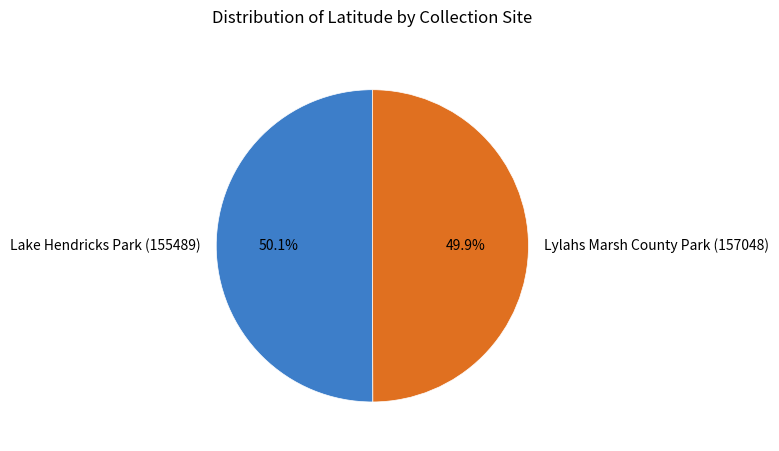

How much of the chart is everything except Lake Hendricks Park (155489)?

49.9%